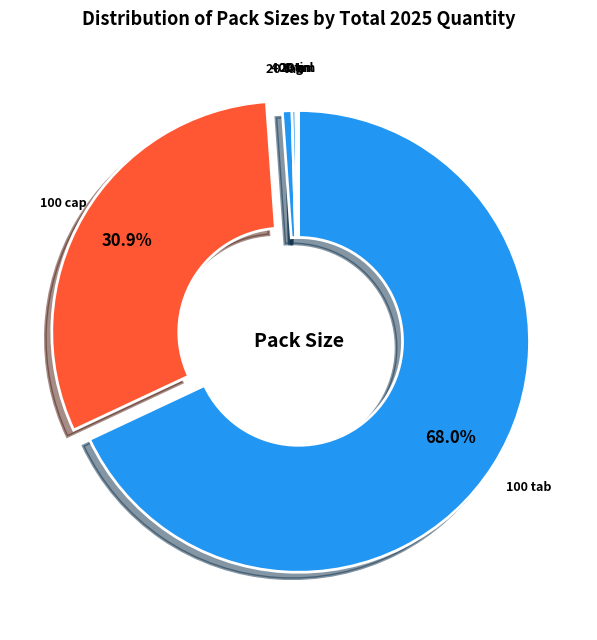

What is the largest slice in the pie chart?

100 tab